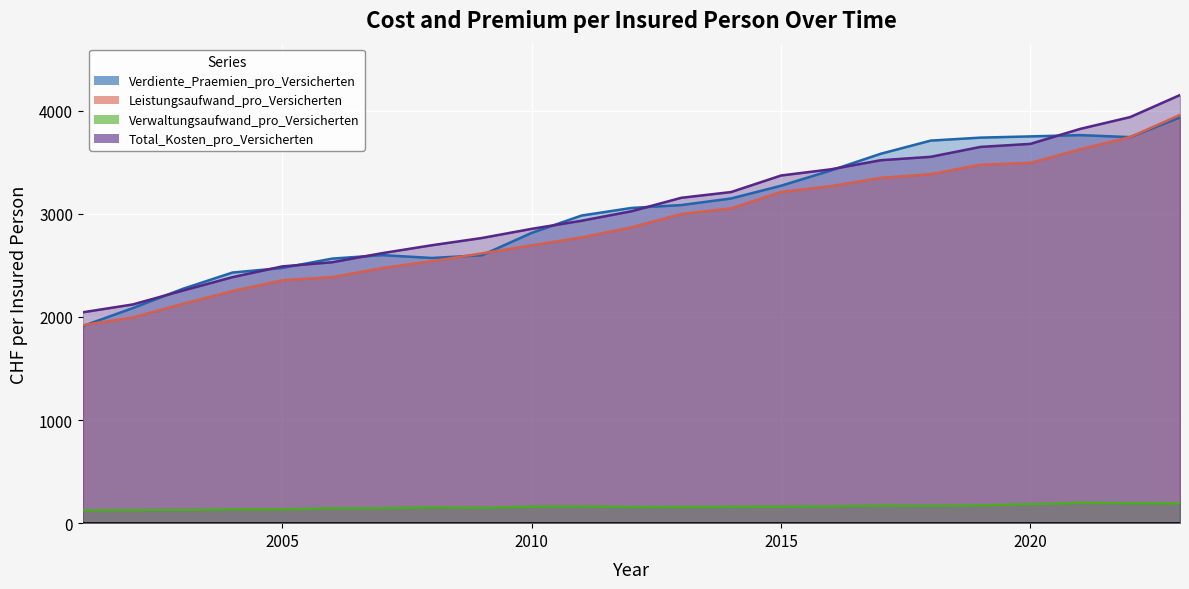

How many values in the Total_Kosten_pro_Versicherten series exceed 3024?

12